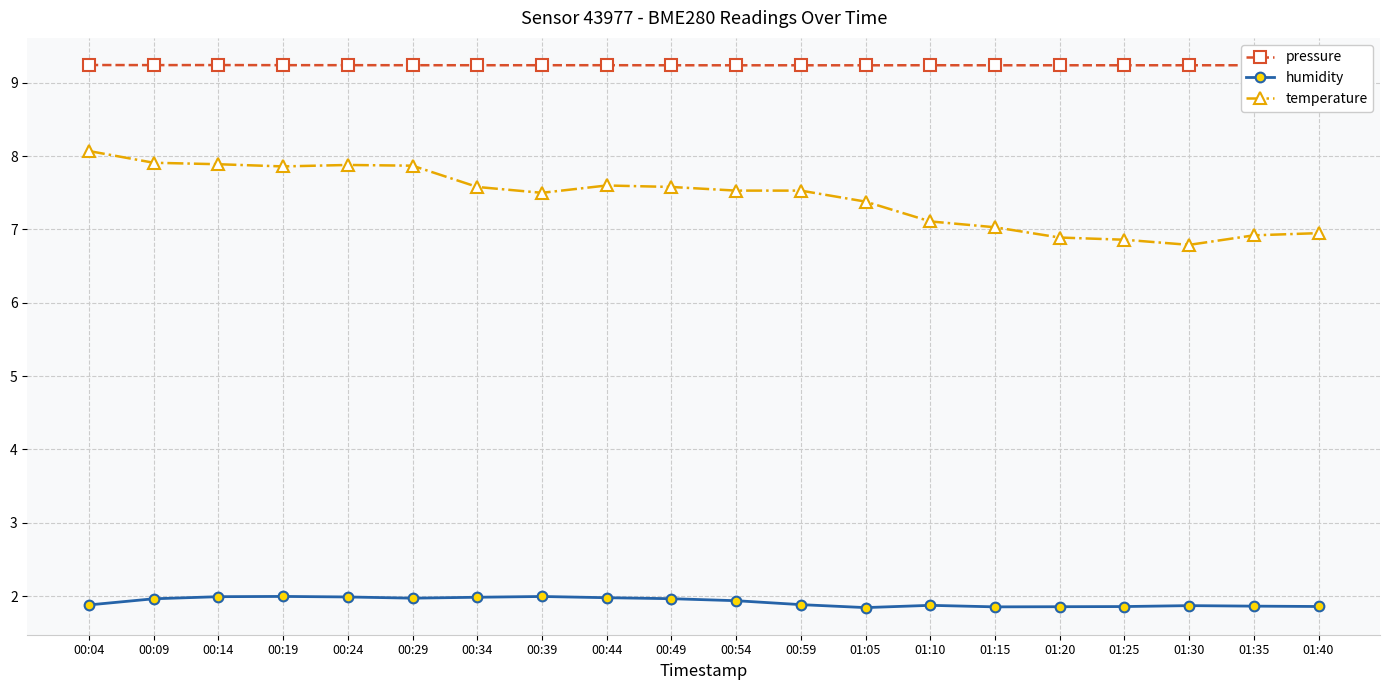

What is the greatest value displayed?

9.2